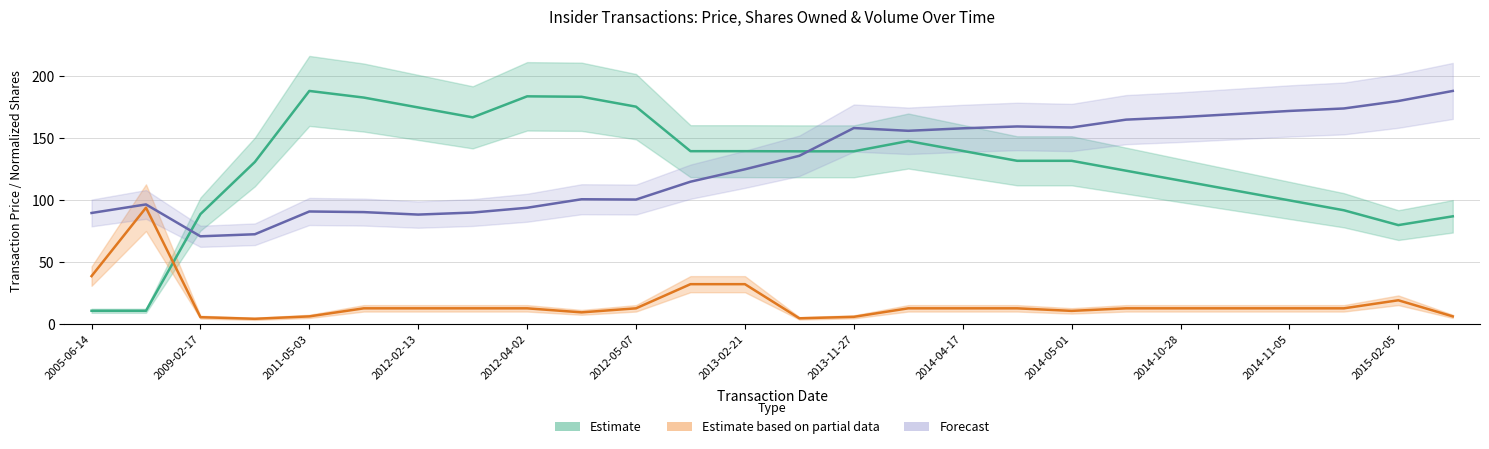

How many data points in transactionPricePerShare are above 135?

13